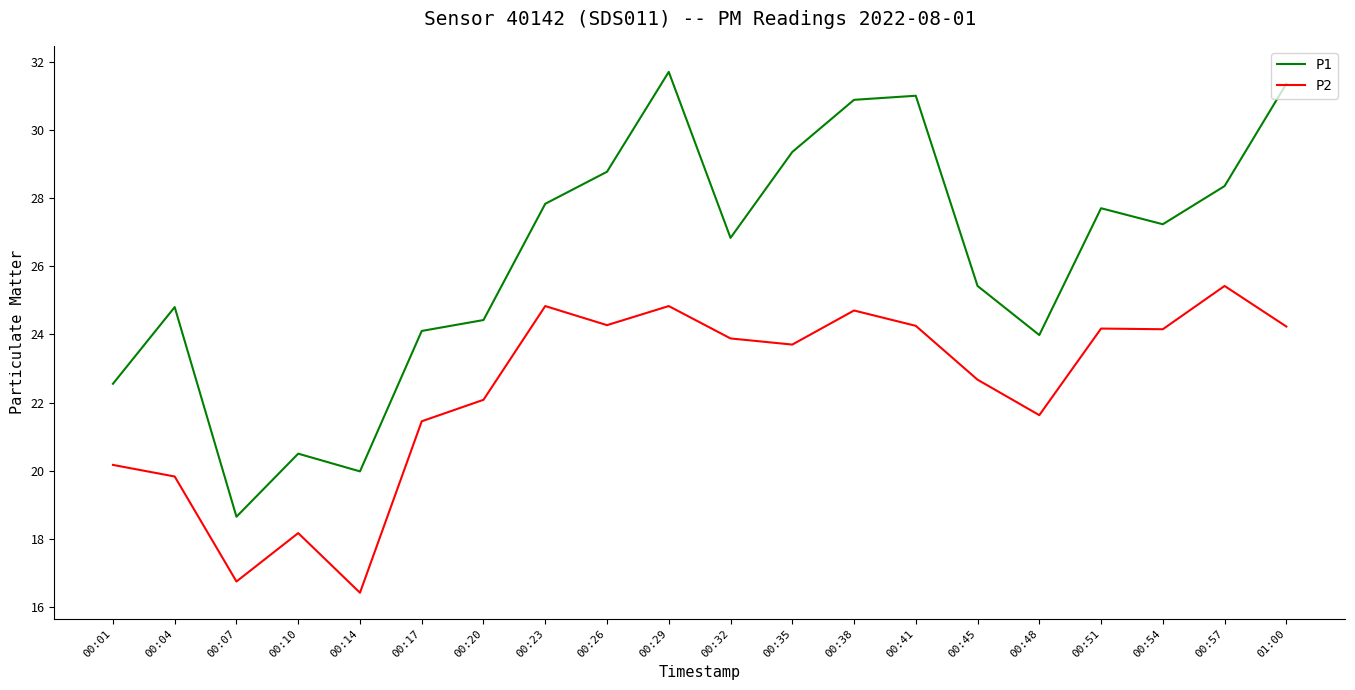

Where does the P1 series first go above 27?

00:23